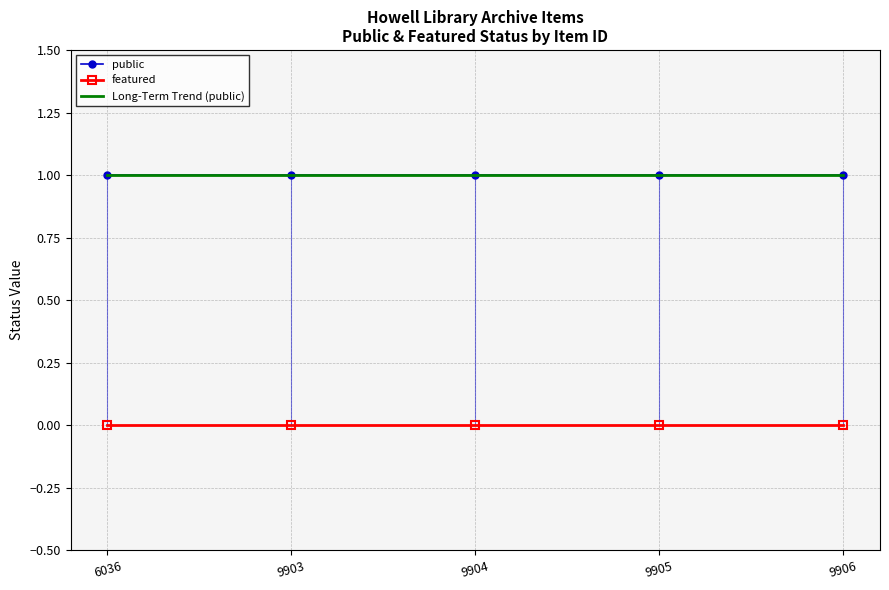

Rank the series at 9905 from lowest to highest value.

featured, Long-Term Trend (public), public